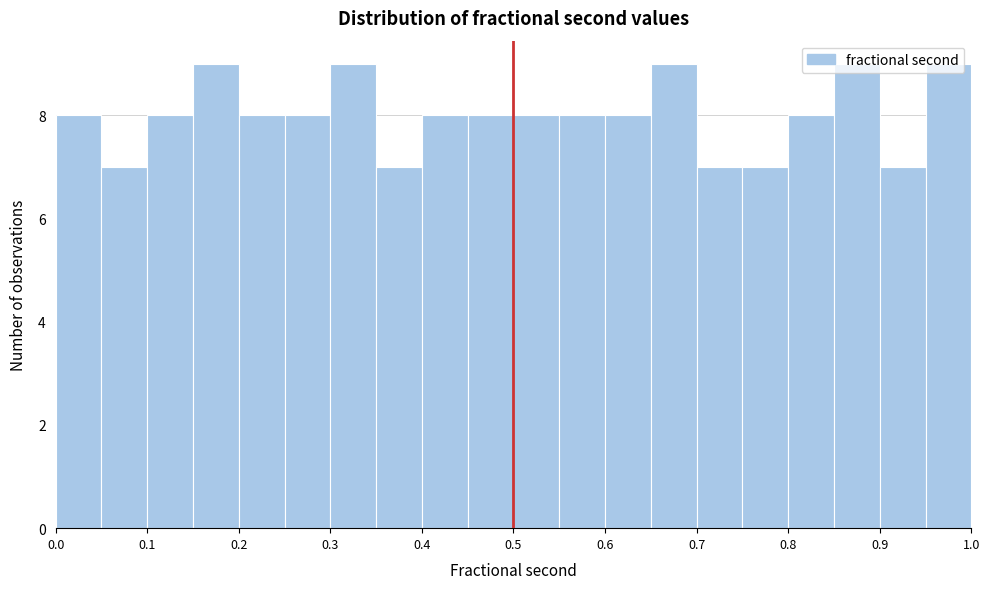

Reading left to right, list every bar in this chart as the range it spans on the x-axis followed by its height. The values are not printed on the chart, so give them approximately, as read against the axis.

0.00 to 0.05: 8
0.05 to 0.10: 7
0.10 to 0.15: 8
0.15 to 0.20: 9
0.20 to 0.25: 8
0.25 to 0.30: 8
0.30 to 0.35: 9
0.35 to 0.40: 7
0.40 to 0.45: 8
0.45 to 0.50: 8
0.50 to 0.55: 8
0.55 to 0.60: 8
0.60 to 0.65: 8
0.65 to 0.70: 9
0.70 to 0.75: 7
0.75 to 0.80: 7
0.80 to 0.85: 8
0.85 to 0.90: 9
0.90 to 0.95: 7
0.95 to 1.00: 9